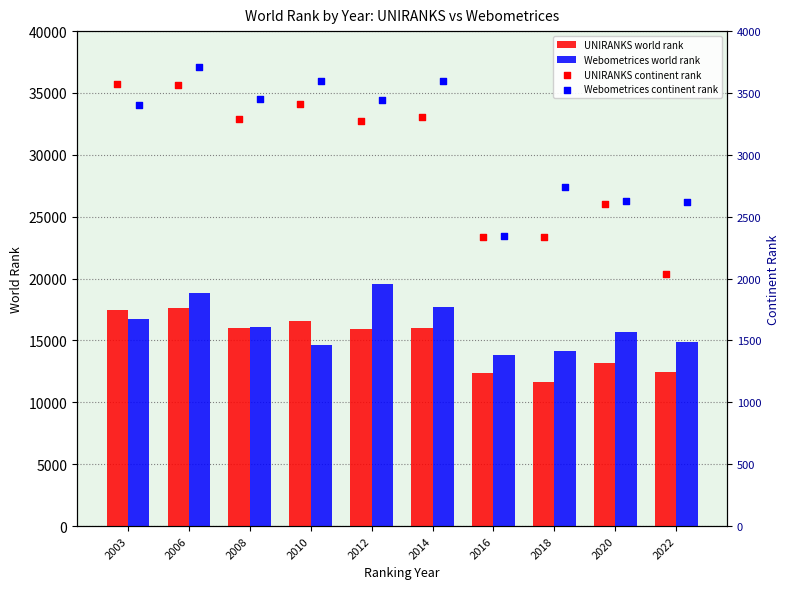

At how many categories does at least one series exceed 5235?

10